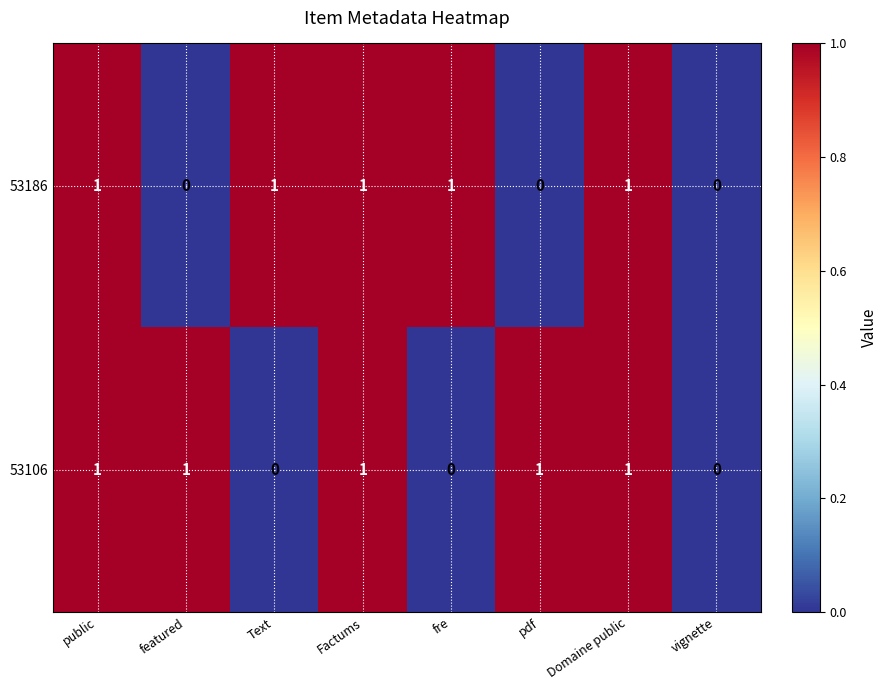

Is the value of 53106 at public greater than the value of 53186 at vignette?

Yes